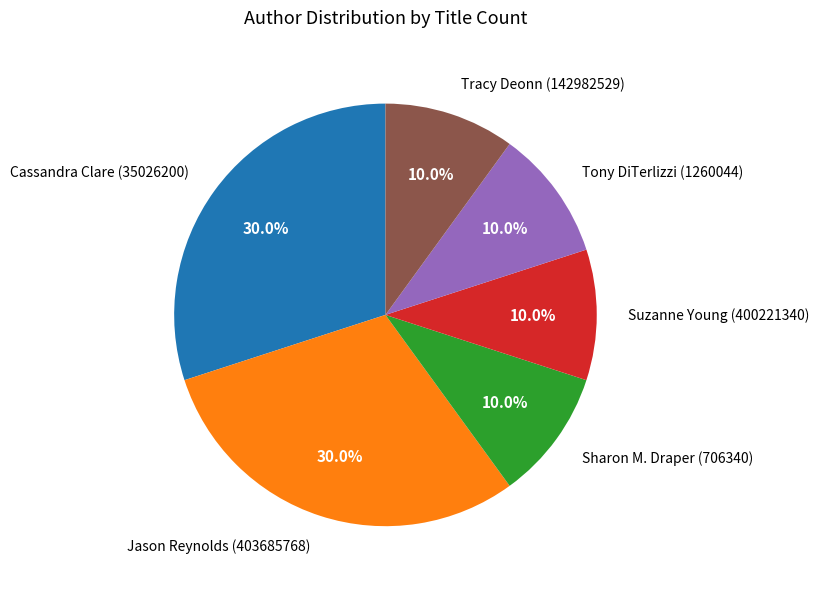

Does Tony DiTerlizzi (1260044) represent more than half of the total?

No